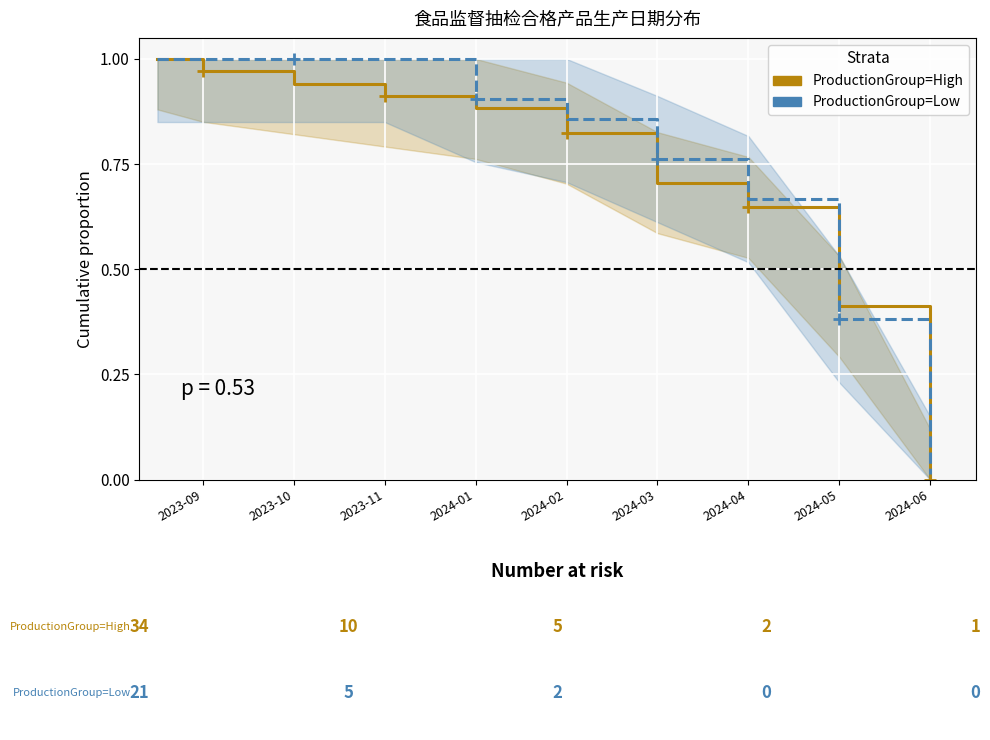

Between 2023-09 and 9, which series saw the biggest shift?

ProductionGroup=High